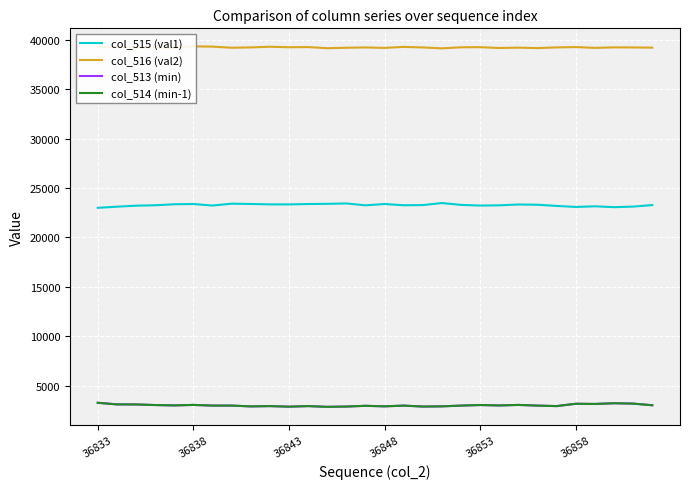

True or false: col_514 (min-1) and col_515 (val1) intersect in this chart.

False